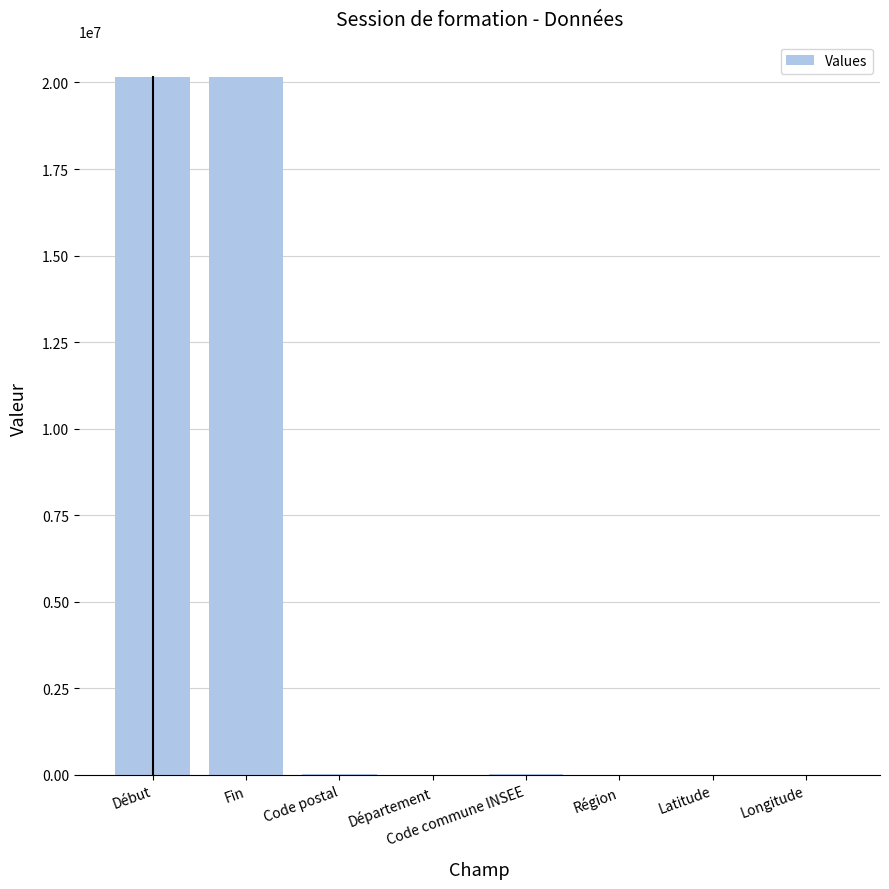

What is the greatest value displayed?

20170831.0